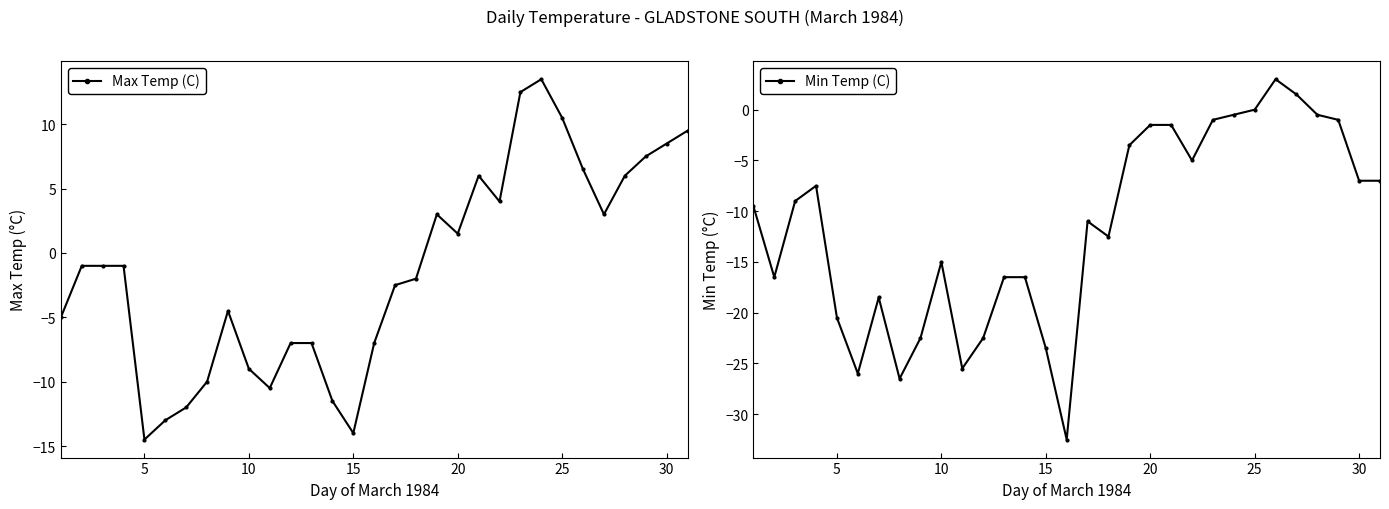

True or false: Max Temp (C) and Min Temp (C) intersect in this chart.

False